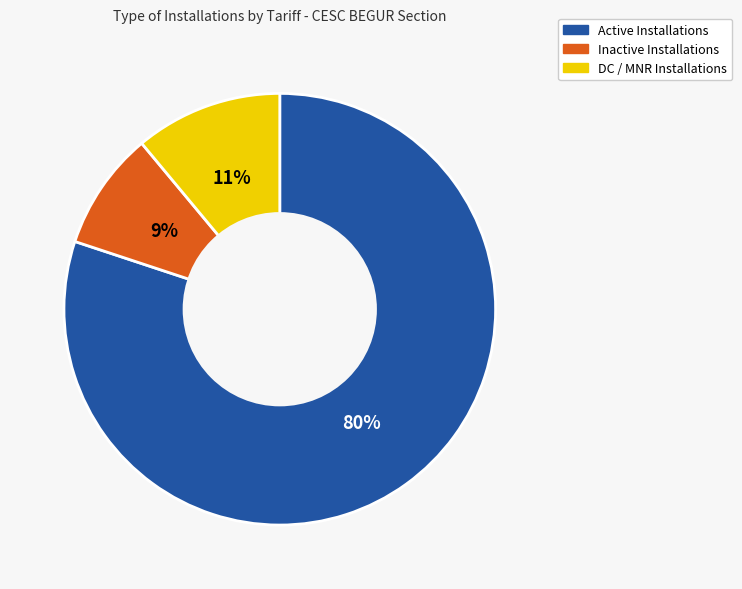

Is there any slice that represents more than half of the pie?

Yes